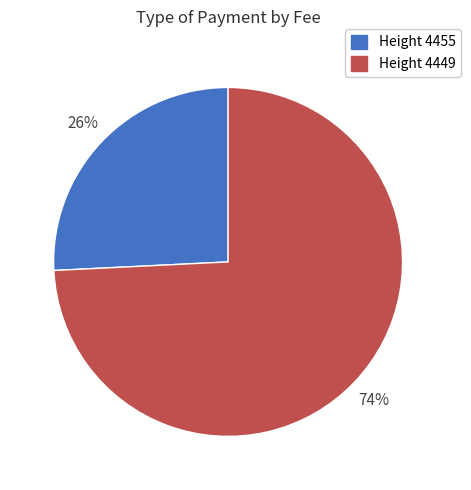

To the nearest percent, what percentage of the pie is Height 4455?

26%